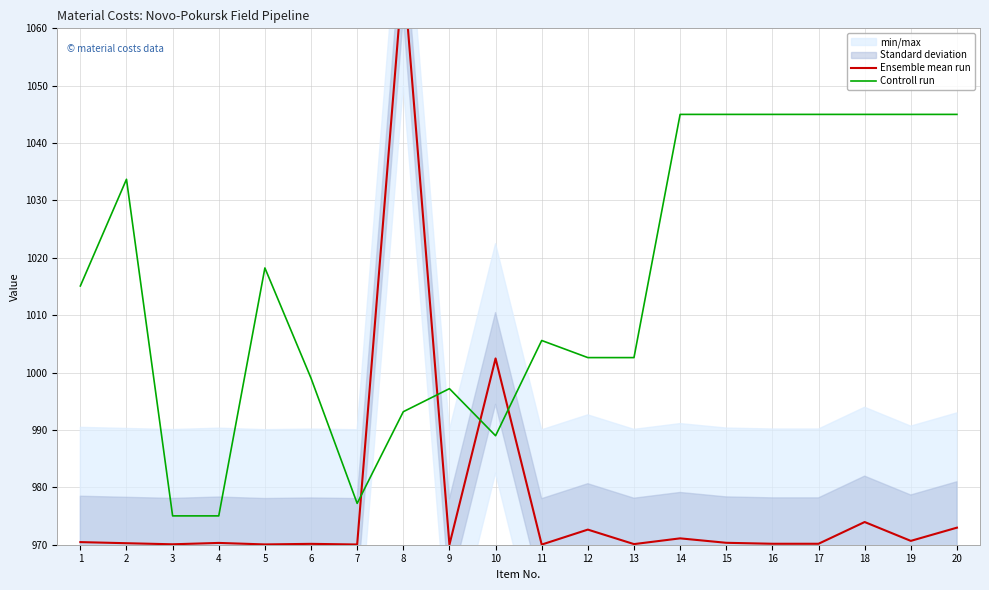

How many lines are shown in the chart?

2